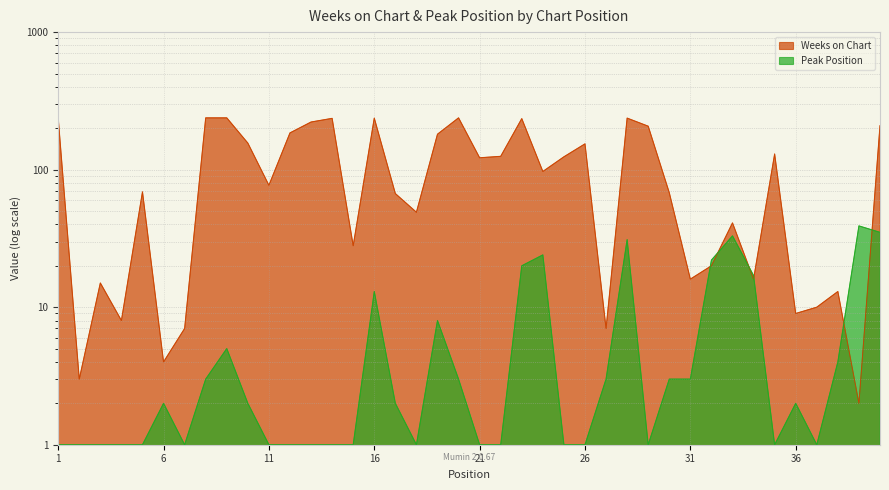

How many values in the Weeks on Chart series exceed 97?

19